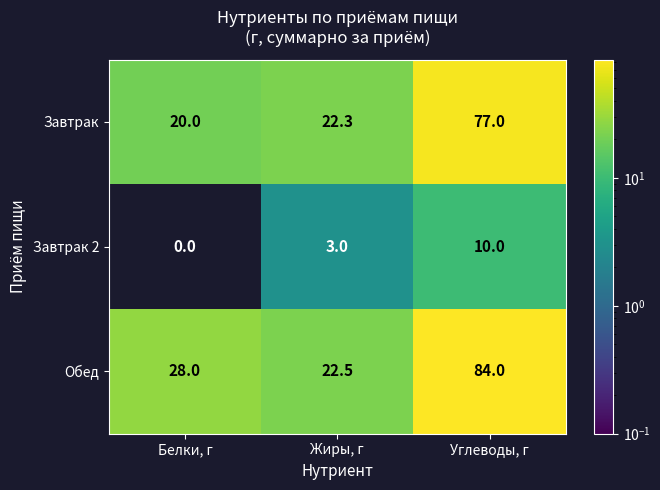

Where is Завтрак nearest to the value 48?

Жиры, г